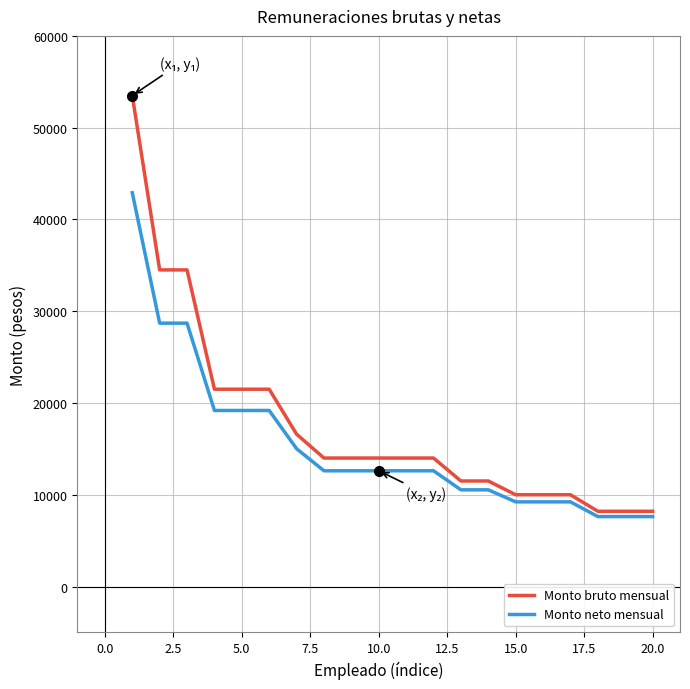

Which series has the widest spread of values?

Monto bruto mensual